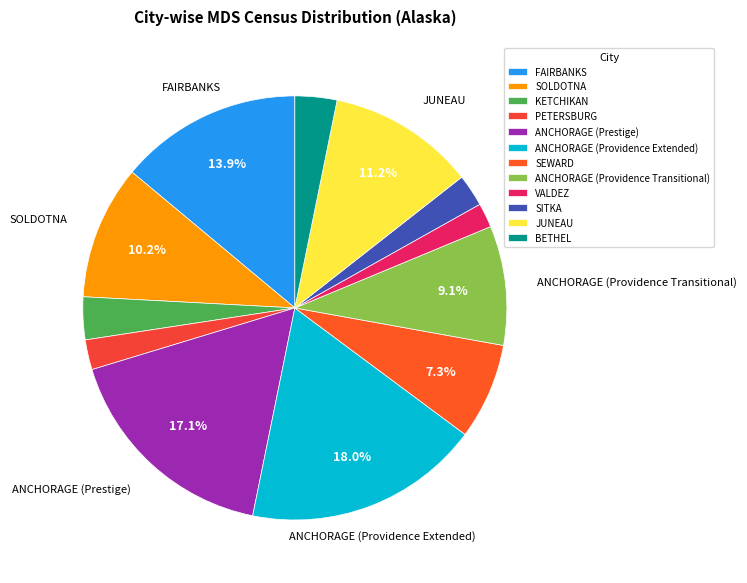

Does JUNEAU represent more than half of the total?

No